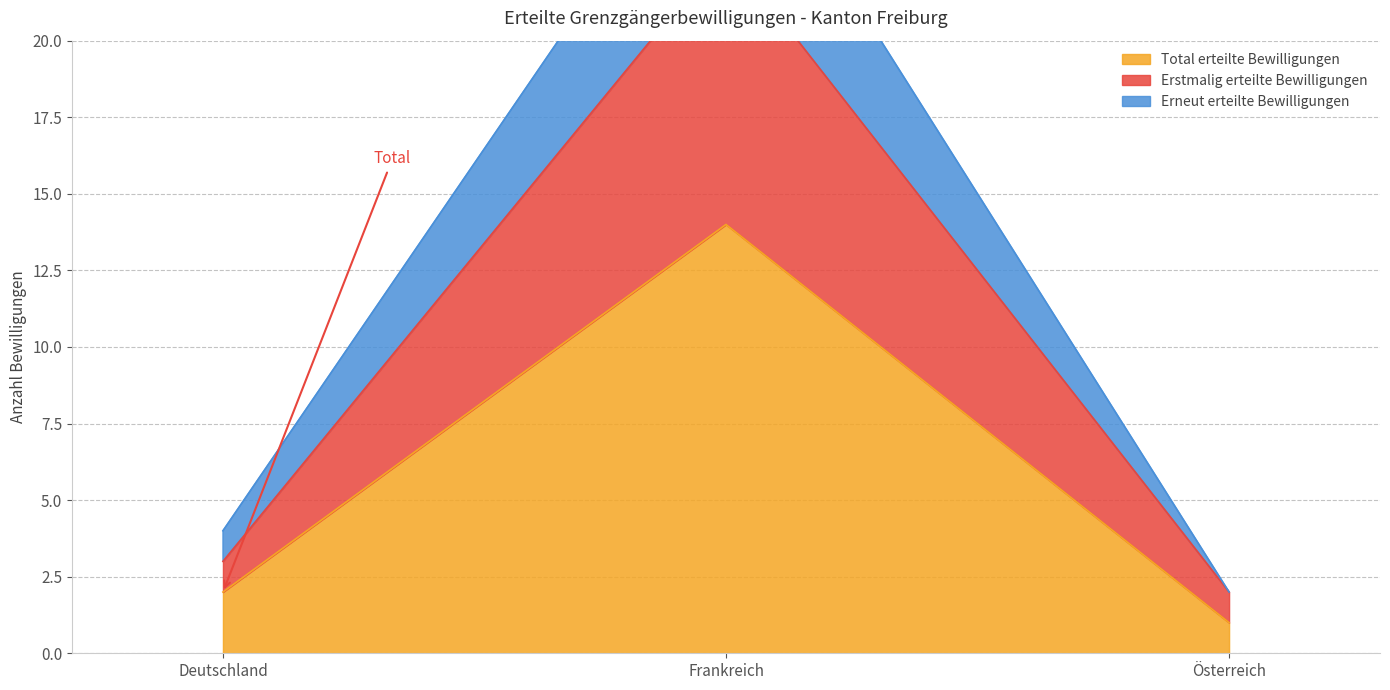

What is the sum of all Erneut erteilte Bewilligungen values?

34